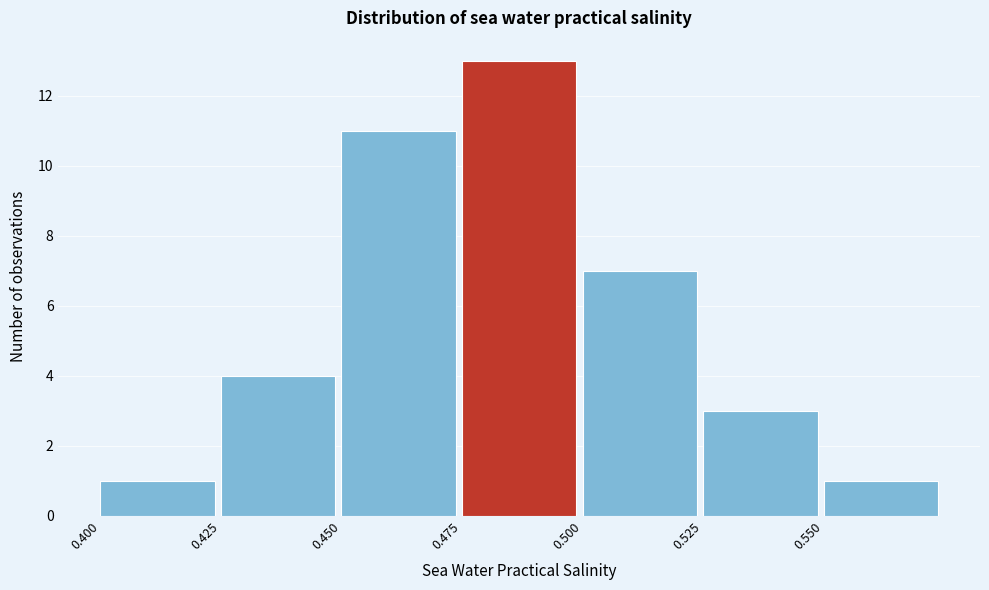

How tall is the bar that spans 0.500 to 0.525 on the x-axis? The values are not printed on the chart, so give them approximately, as read against the axis.

7